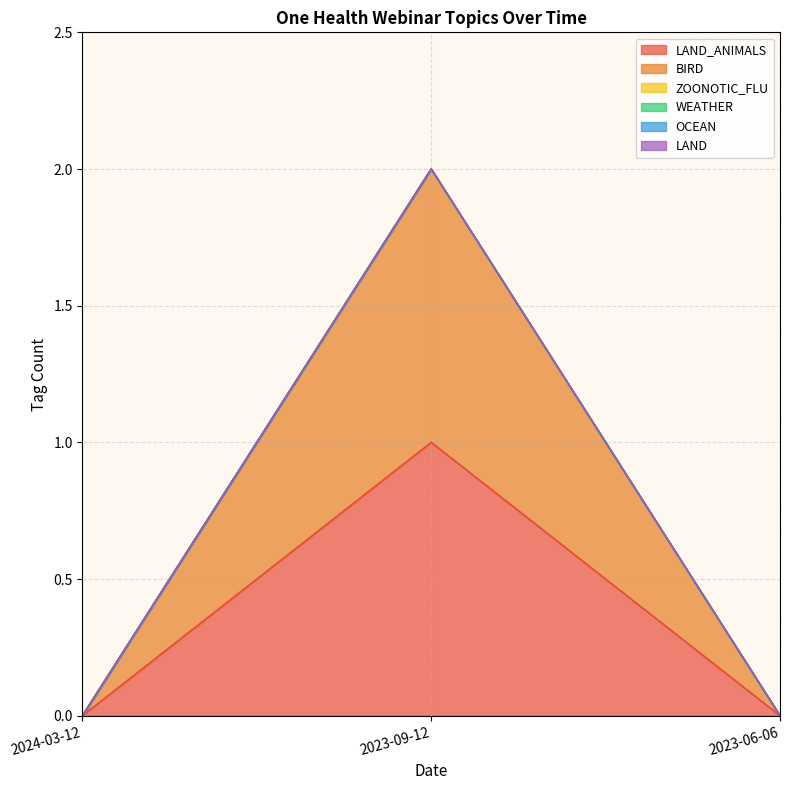

At how many categories does at least one series exceed 0?

1